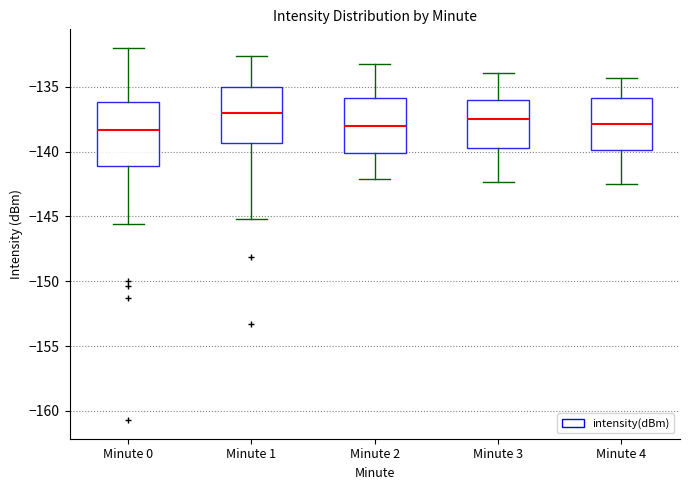

Reading left to right, transcribe this box plot: for each box, give where its median line is, the range the box spans, and where its two whiskers end, as read against the y-axis. The values are not printed on the chart, so give them approximately, as read against the axis.

Minute 0: median -138.5, box -141.0 to -136.0, whiskers -145.5 to -132.0
Minute 1: median -137.0, box -139.5 to -135.0, whiskers -145.0 to -132.5
Minute 2: median -138.0, box -140.0 to -136.0, whiskers -142.0 to -133.0
Minute 3: median -137.5, box -139.5 to -136.0, whiskers -142.5 to -134.0
Minute 4: median -138.0, box -140.0 to -136.0, whiskers -142.5 to -134.5